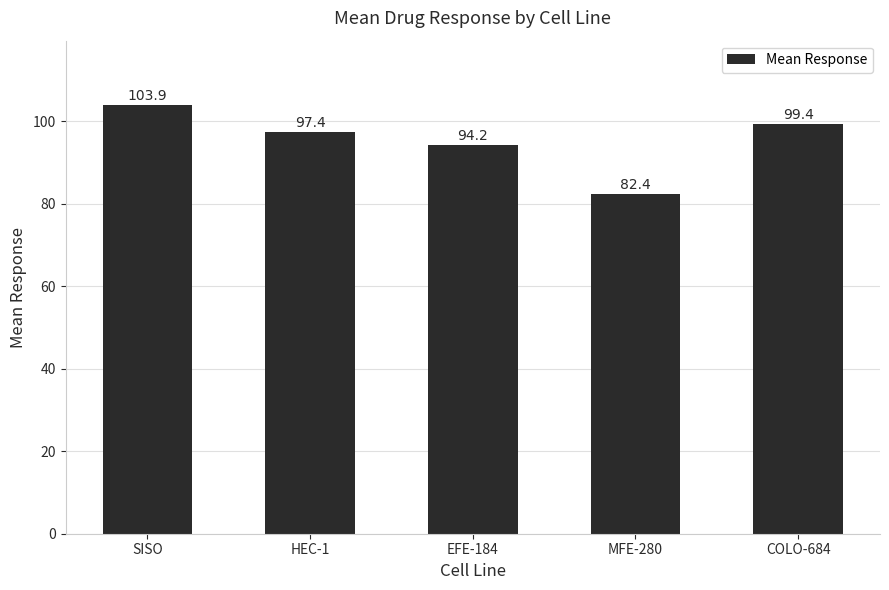

What is the change in value from MFE-280 to COLO-684?

+17.0